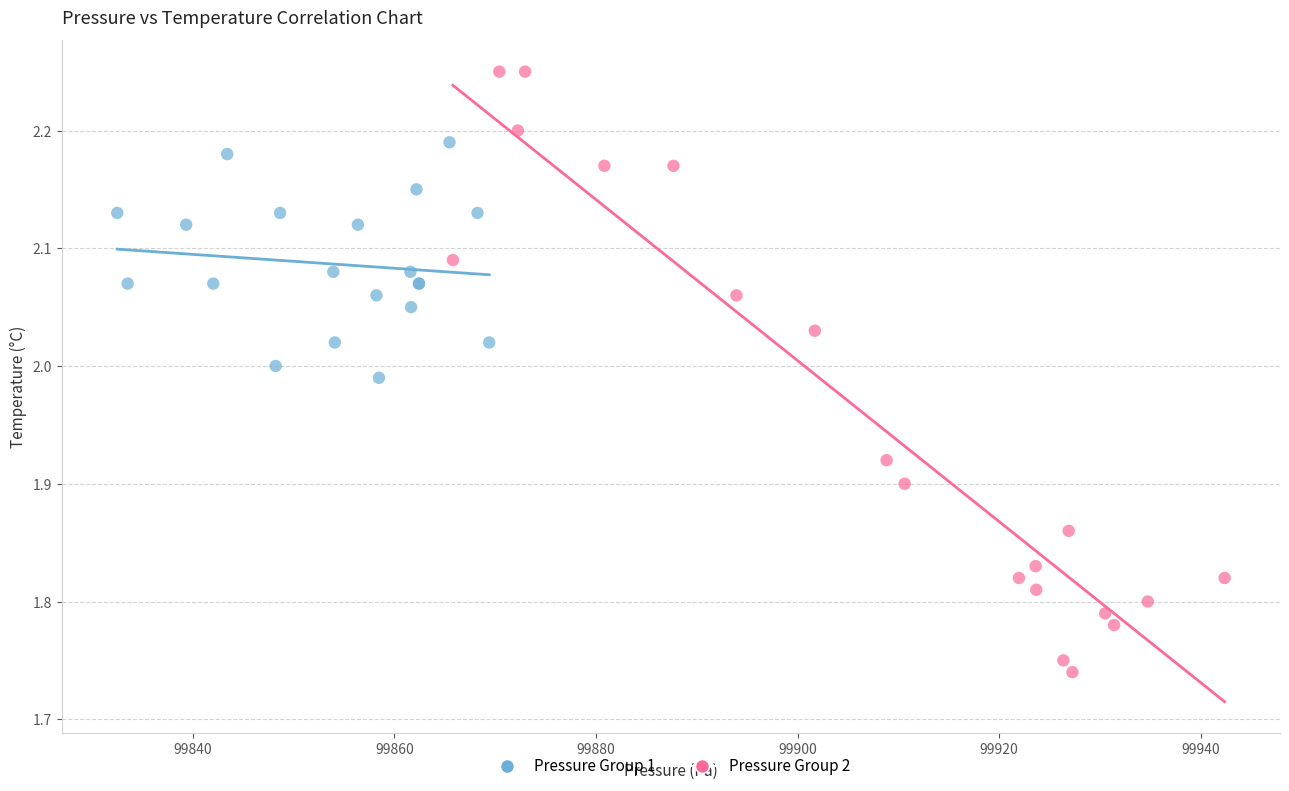

Which series reaches the maximum Y coordinate?

Pressure Group 2